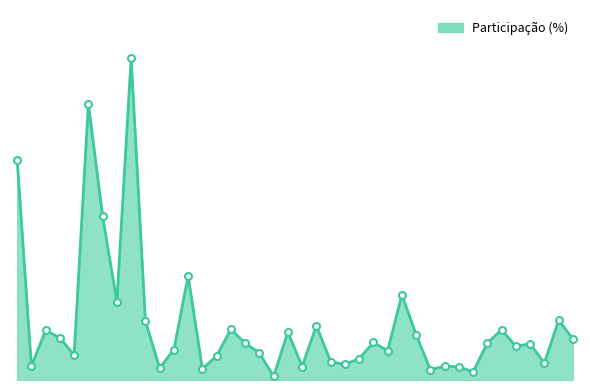

What is the maximum value shown in the chart?

4.6